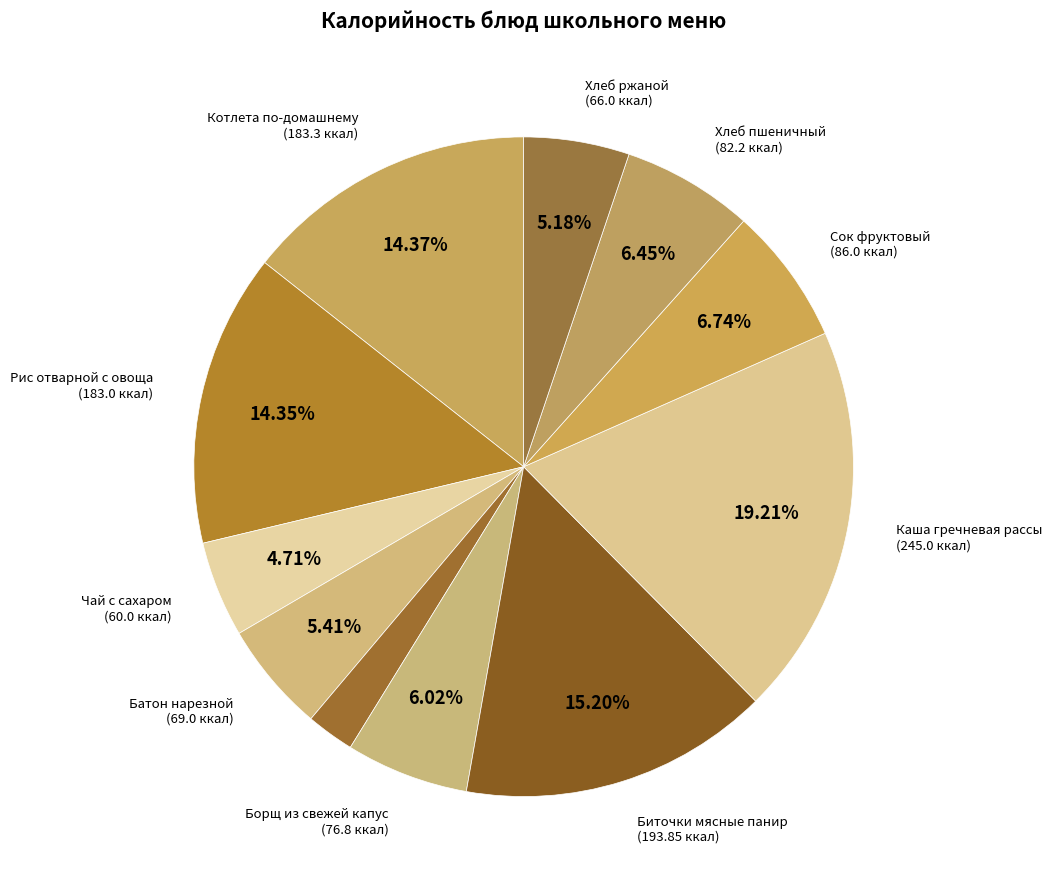

Which slice is the largest?

Каша гречневая рассыпчатая